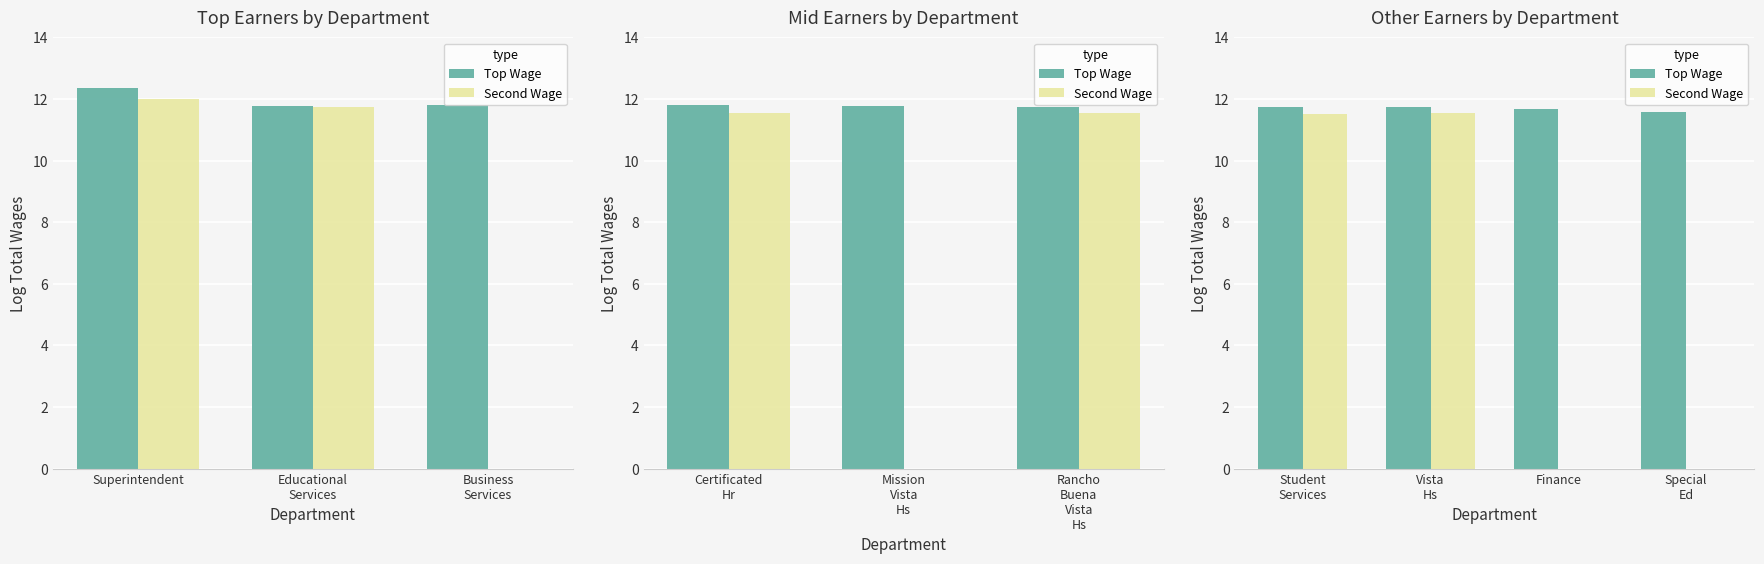

Is the value of Second Wage at Special Ed greater than the value of Top Wage at Finance?

No